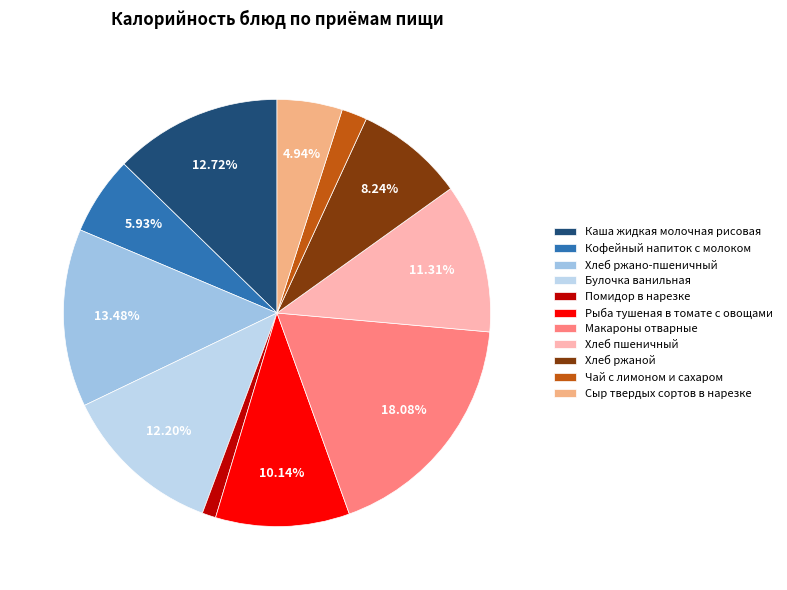

To the nearest percent, what portion does Хлеб ржаной represent?

8%